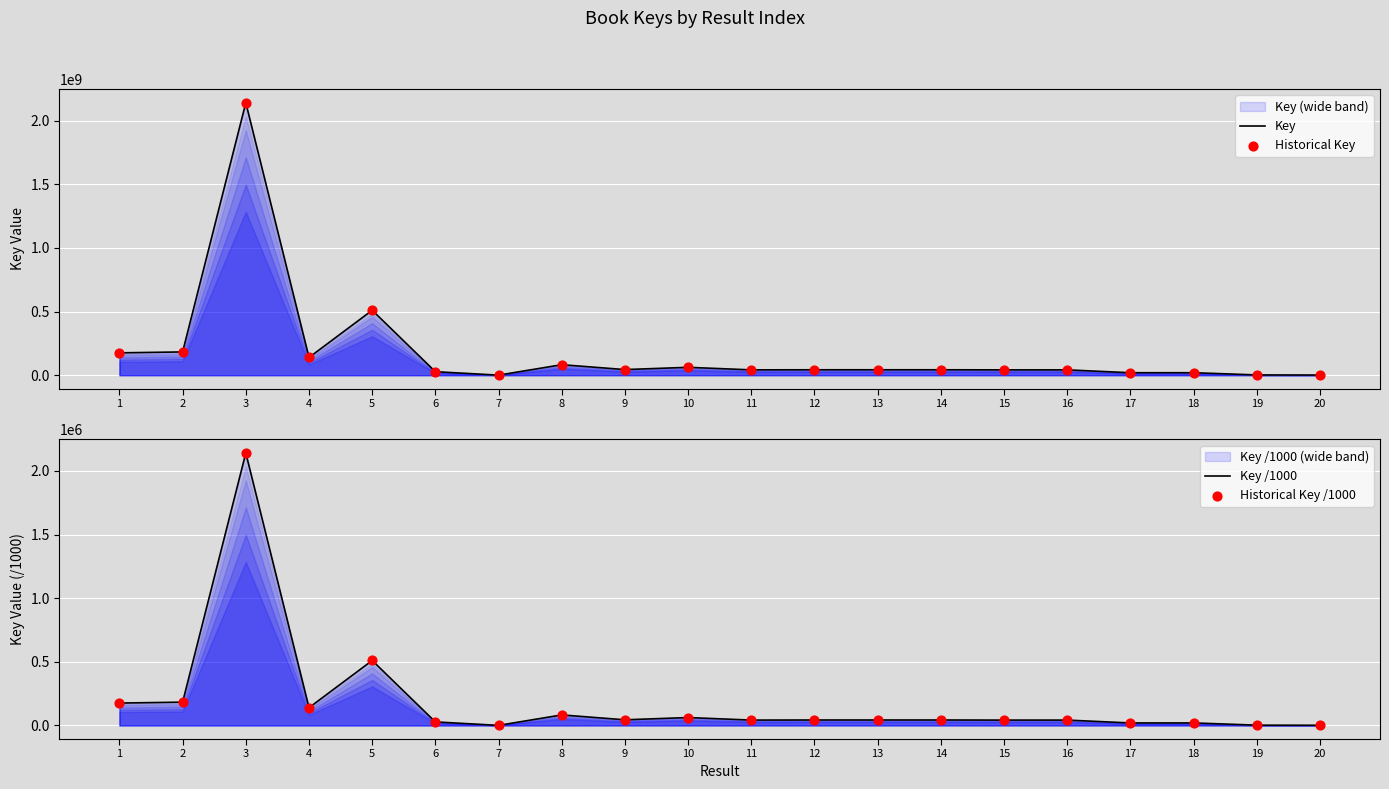

Which series has the largest total across all categories?

Key